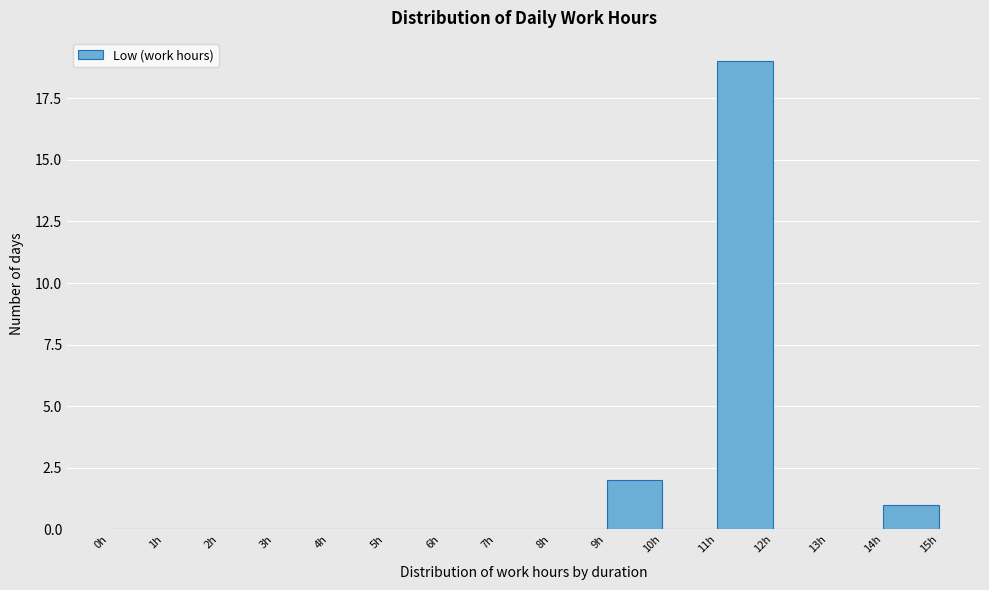

Reading left to right, transcribe this chart: for each bar, give the range it covers on the x-axis and its height. The values are not printed on the chart, so give them approximately, as read against the axis.

0 to 1: 0
1 to 2: 0
2 to 3: 0
3 to 4: 0
4 to 5: 0
5 to 6: 0
6 to 7: 0
7 to 8: 0
8 to 9: 0
9 to 10: 2
10 to 11: 0
11 to 12: 19
12 to 13: 0
13 to 14: 0
14 to 15: 1